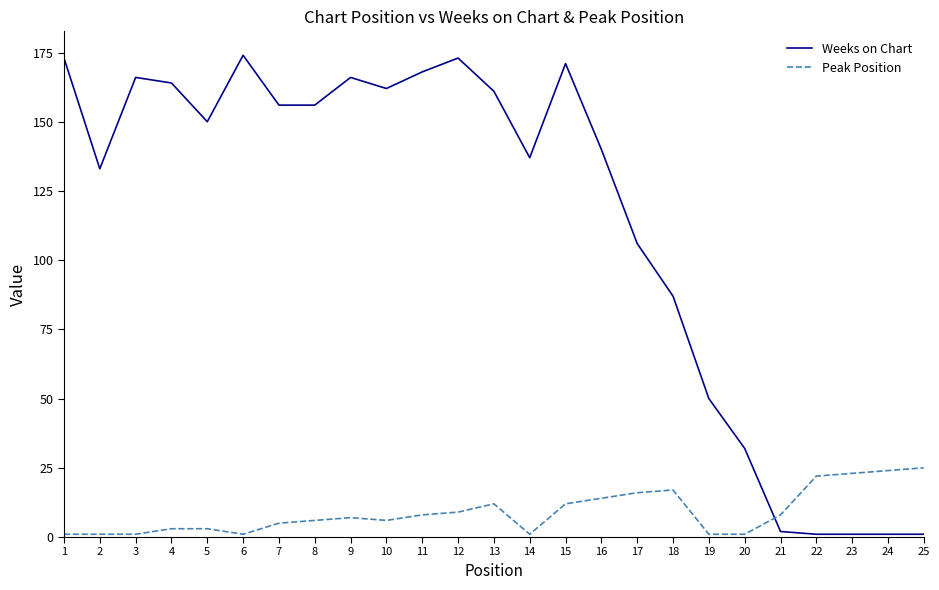

Is the value of Peak Position at 5 greater than the value of Weeks on Chart at 17?

No